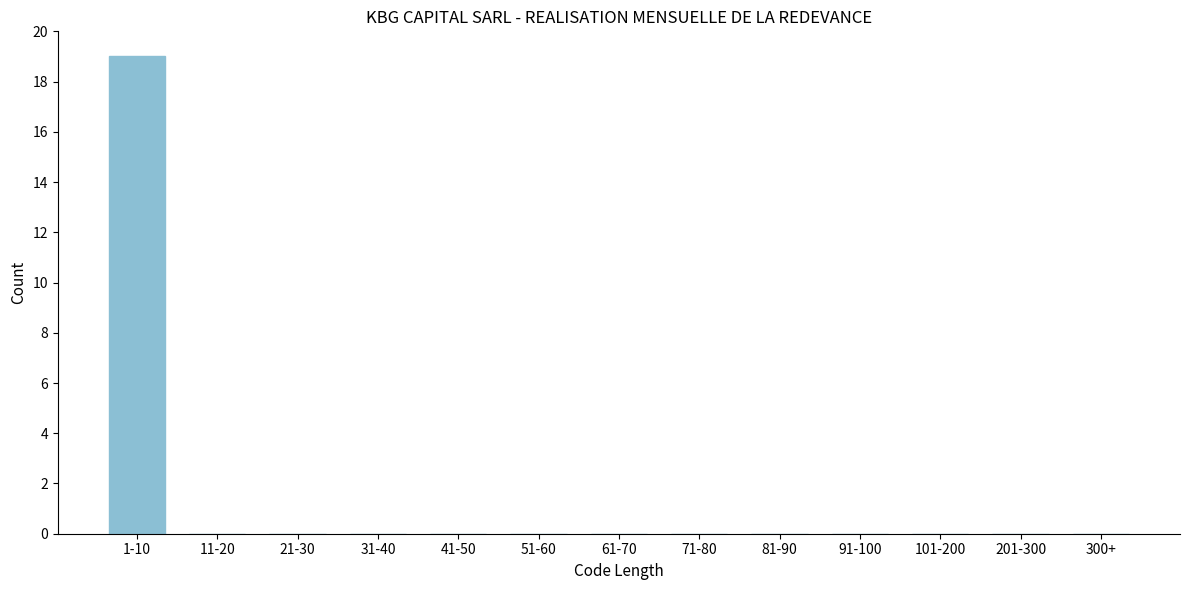

Reading left to right, what are all the values shown in this chart?

1-10=19	11-20=0	21-30=0	31-40=0	41-50=0	51-60=0	61-70=0	71-80=0	81-90=0	91-100=0	101-200=0	201-300=0	300+=0